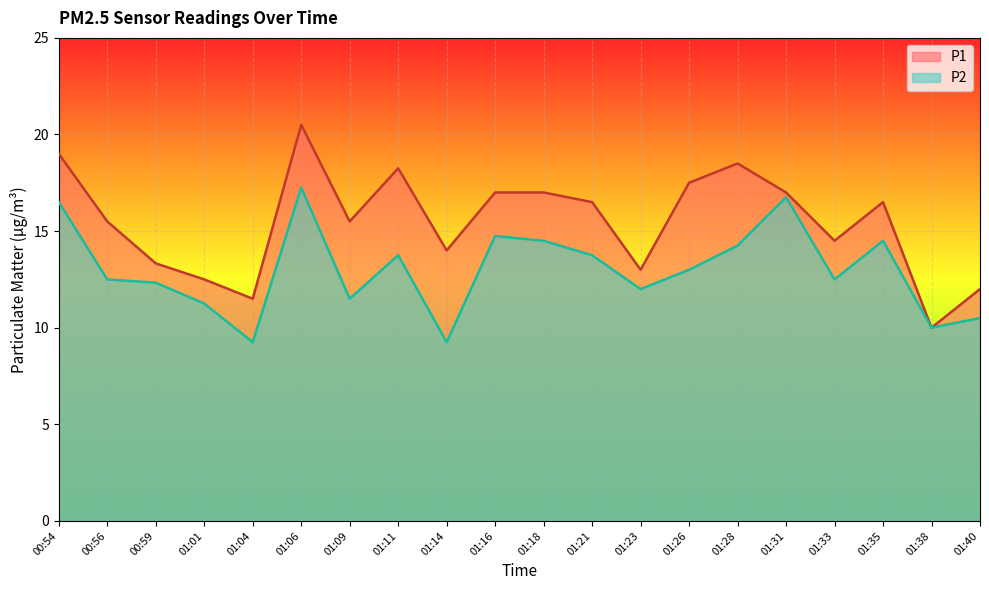

What value does the P2 series have at 00:59?

12.3